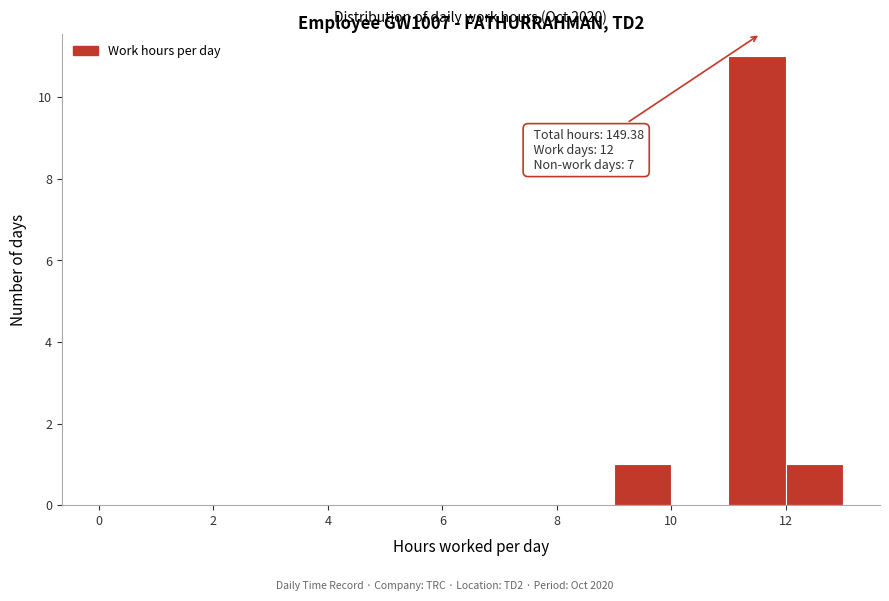

Over which range of the x-axis is the bar tallest?

11 to 12